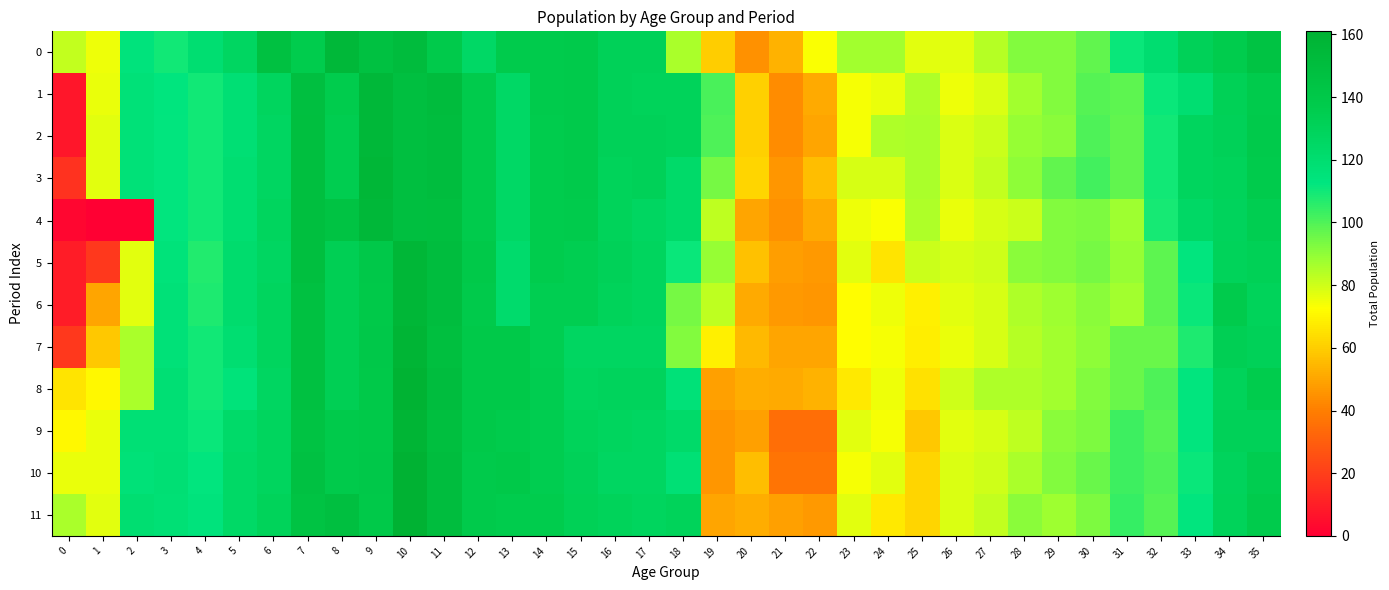

Reading left to right, list all the values displayed in this chart.

0: 0=82	1=75	2=114	3=110	4=119	5=127	6=147	7=136	8=155	9=147	10=151	11=138	12=125	13=137	14=137	15=138	16=131	17=131	18=86	19=60	20=45	21=53	22=73	23=87	24=87	25=77	26=77	27=84	28=92	29=92	30=97	31=111	32=120	33=131	34=136	35=145
1: 0=7	1=76	2=116	3=113	4=110	5=118	6=128	7=148	8=136	9=155	10=148	11=151	12=137	13=125	14=137	15=138	16=131	17=130	18=130	19=101	20=61	21=44	22=51	23=74	24=76	25=85	26=75	27=78	28=87	29=92	30=99	31=98	32=111	33=119	34=132	35=137
2: 0=7	1=77	2=116	3=112	4=110	5=118	6=127	7=149	8=135	9=155	10=148	11=150	12=137	13=125	14=136	15=138	16=131	17=131	18=130	19=100	20=61	21=44	22=50	23=74	24=85	25=86	26=78	27=81	28=89	29=91	30=100	31=97	32=110	33=128	34=131	35=138
3: 0=16	1=77	2=116	3=112	4=110	5=119	6=127	7=149	8=135	9=156	10=148	11=150	12=137	13=125	14=136	15=138	16=130	17=131	18=123	19=94	20=62	21=46	22=56	23=79	24=79	25=86	26=78	27=82	28=90	29=97	30=102	31=97	32=110	33=128	34=130	35=137
4: 0=2	1=0	2=0	3=112	4=110	5=119	6=128	7=149	8=145	9=155	10=148	11=149	12=137	13=125	14=136	15=137	16=130	17=127	18=123	19=83	20=50	21=45	22=51	23=75	24=73	25=85	26=76	27=79	28=81	29=92	30=93	31=88	32=109	33=125	34=129	35=134
5: 0=9	1=18	2=77	3=115	4=107	5=121	6=127	7=149	8=133	9=140	10=156	11=150	12=139	13=122	14=136	15=134	16=131	17=128	18=111	19=89	20=57	21=48	22=47	23=77	24=66	25=81	26=79	27=80	28=91	29=92	30=94	31=89	32=98	33=112	34=130	35=132
6: 0=9	1=50	2=77	3=116	4=108	5=121	6=128	7=147	8=133	9=139	10=156	11=150	12=138	13=122	14=134	15=134	16=130	17=128	18=94	19=83	20=51	21=47	22=46	23=72	24=75	25=69	26=77	27=79	28=85	29=88	30=91	31=87	32=98	33=111	34=137	35=130
7: 0=18	1=59	2=86	3=116	4=110	5=119	6=128	7=147	8=133	9=140	10=158	11=149	12=139	13=139	14=134	15=127	16=127	17=127	18=92	19=69	20=55	21=50	22=50	23=72	24=74	25=68	26=76	27=79	28=84	29=87	30=90	31=96	32=96	33=108	34=133	35=131
8: 0=66	1=71	2=86	3=118	4=110	5=115	6=127	7=147	8=133	9=139	10=160	11=150	12=139	13=139	14=135	15=128	16=129	17=129	18=116	19=49	20=52	21=51	22=53	23=67	24=75	25=65	26=80	27=85	28=85	29=87	30=92	31=96	32=100	33=112	34=130	35=136
9: 0=71	1=76	2=117	3=117	4=111	5=123	6=128	7=145	8=138	9=139	10=158	11=149	12=139	13=137	14=135	15=130	16=128	17=127	18=123	19=46	20=49	21=35	22=35	23=77	24=74	25=59	26=77	27=79	28=83	29=91	30=93	31=103	32=99	33=112	34=131	35=131
10: 0=76	1=76	2=116	3=118	4=112	5=124	6=128	7=146	8=138	9=140	10=161	11=150	12=138	13=139	14=135	15=131	16=127	17=127	18=117	19=46	20=56	21=37	22=37	23=74	24=77	25=62	26=78	27=80	28=86	29=92	30=96	31=103	32=100	33=111	34=129	35=135
11: 0=86	1=77	2=119	3=117	4=114	5=124	6=130	7=145	8=148	9=139	10=161	11=150	12=138	13=136	14=136	15=132	16=130	17=128	18=130	19=50	20=52	21=49	22=47	23=77	24=67	25=62	26=78	27=82	28=91	29=88	30=93	31=104	32=99	33=112	34=130	35=137